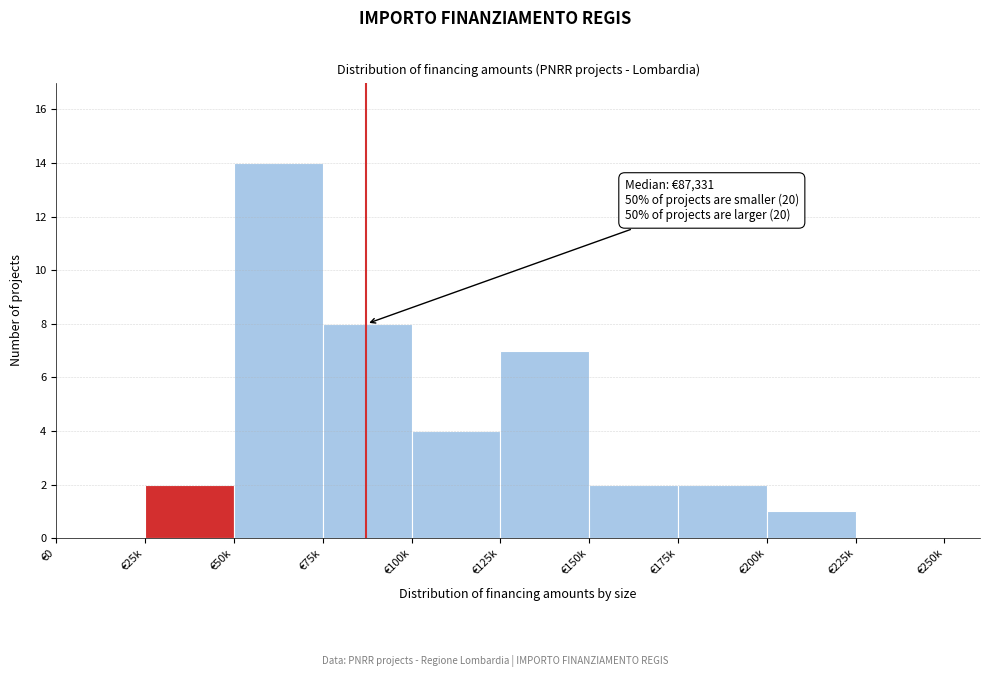

Reading right to left, extract all data points from this chart.

€225k=0	€200k=1	€175k=2	€150k=2	€125k=7	€100k=4	€75k=8	€50k=14	€25k=2	€0=0